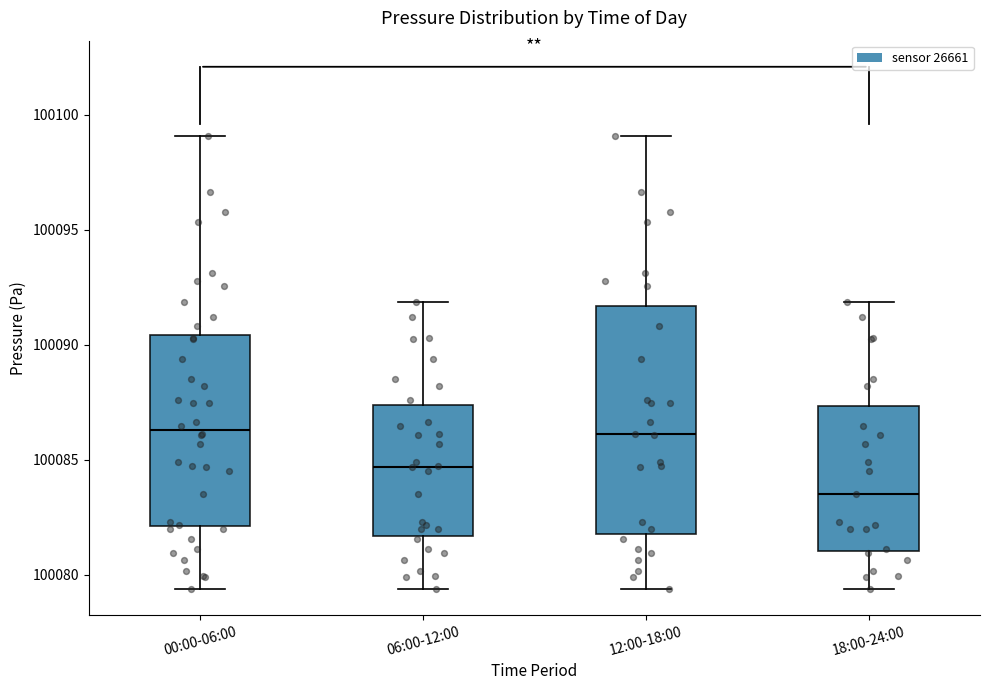

Which box is the tallest, from its lower edge to its upper edge?

12:00-18:00